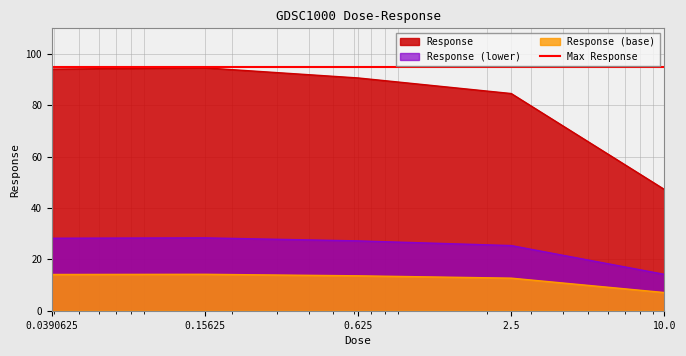

Where is the first local maximum?

0.15625